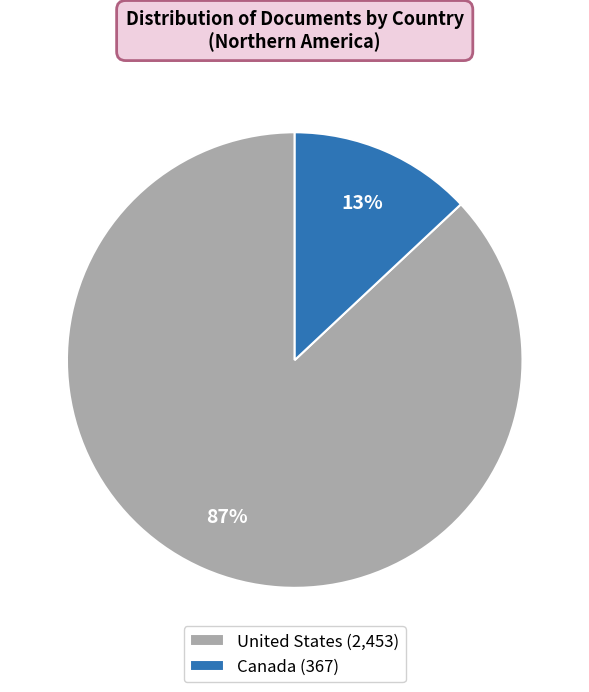

Count the number of slices in the pie.

2